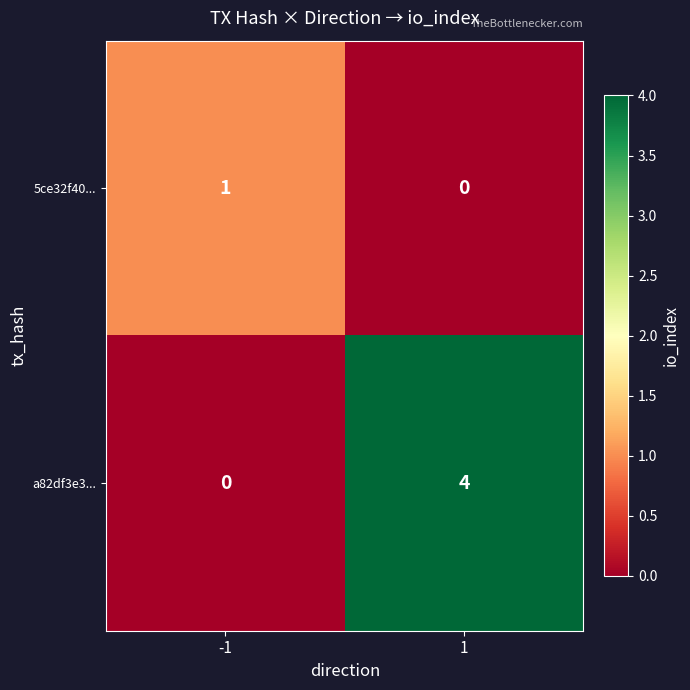

Reading left to right, transcribe all the data shown in this chart.

5ce32f40...: -1=1	1=0
a82df3e3...: -1=0	1=4